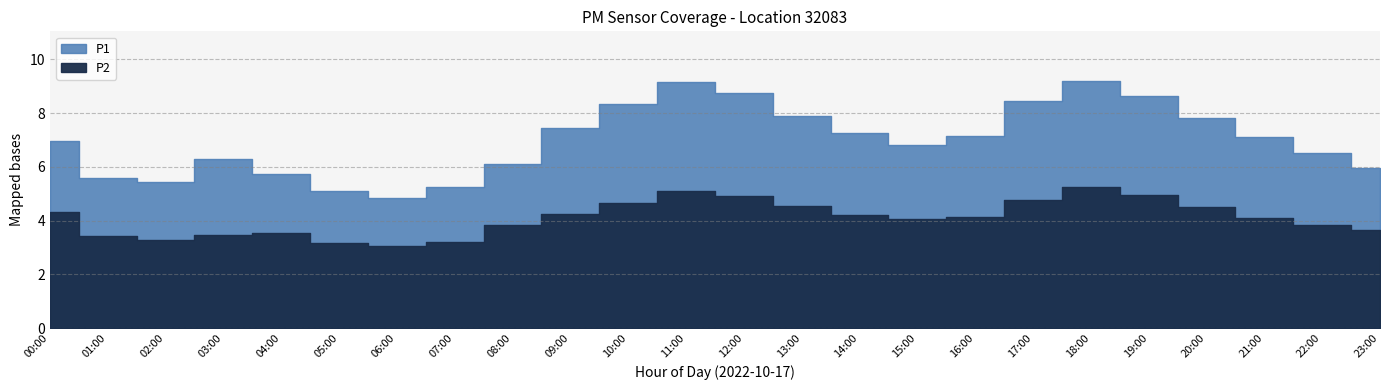

Rank the categories by P2 value from highest to lowest.

18:00, 11:00, 19:00, 12:00, 17:00, 10:00, 13:00, 20:00, 00:00, 09:00, 14:00, 16:00, 21:00, 15:00, 08:00, 22:00, 23:00, 04:00, 03:00, 01:00, 02:00, 07:00, 05:00, 06:00